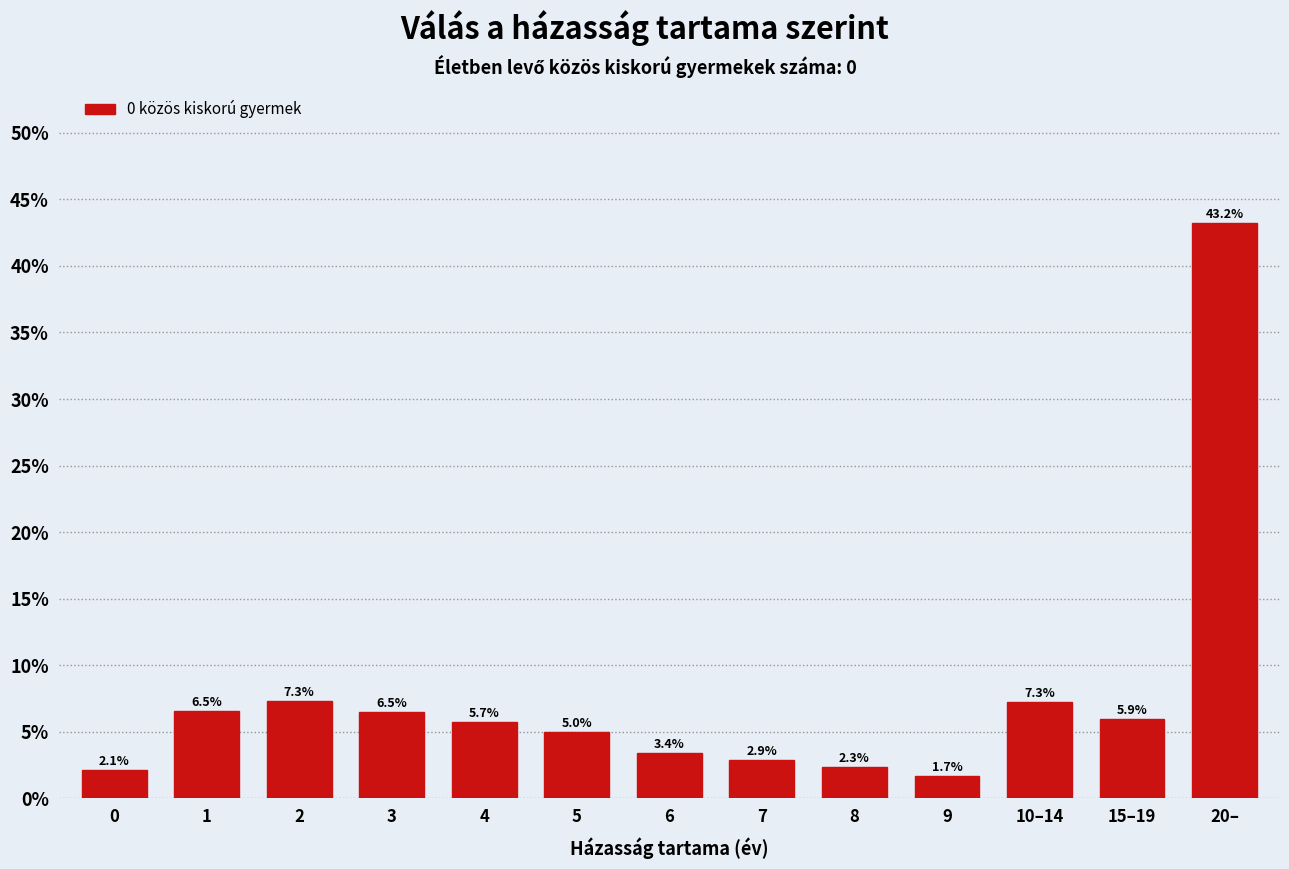

Reading left to right, transcribe all the data shown in this chart.

2.1	6.5	7.3	6.5	5.7	5.0	3.4	2.9	2.3	1.7	7.3	5.9	43.2